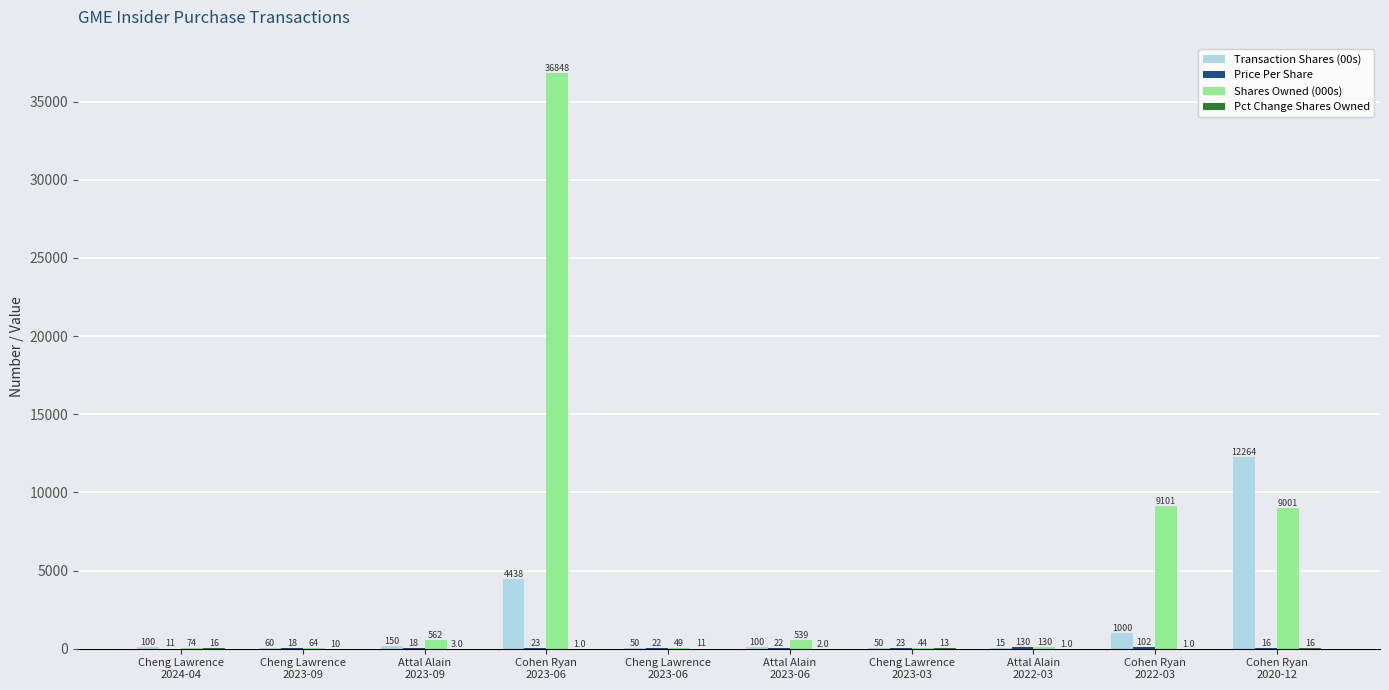

At which category is the sum across all series the highest?

Cohen Ryan
2023-06